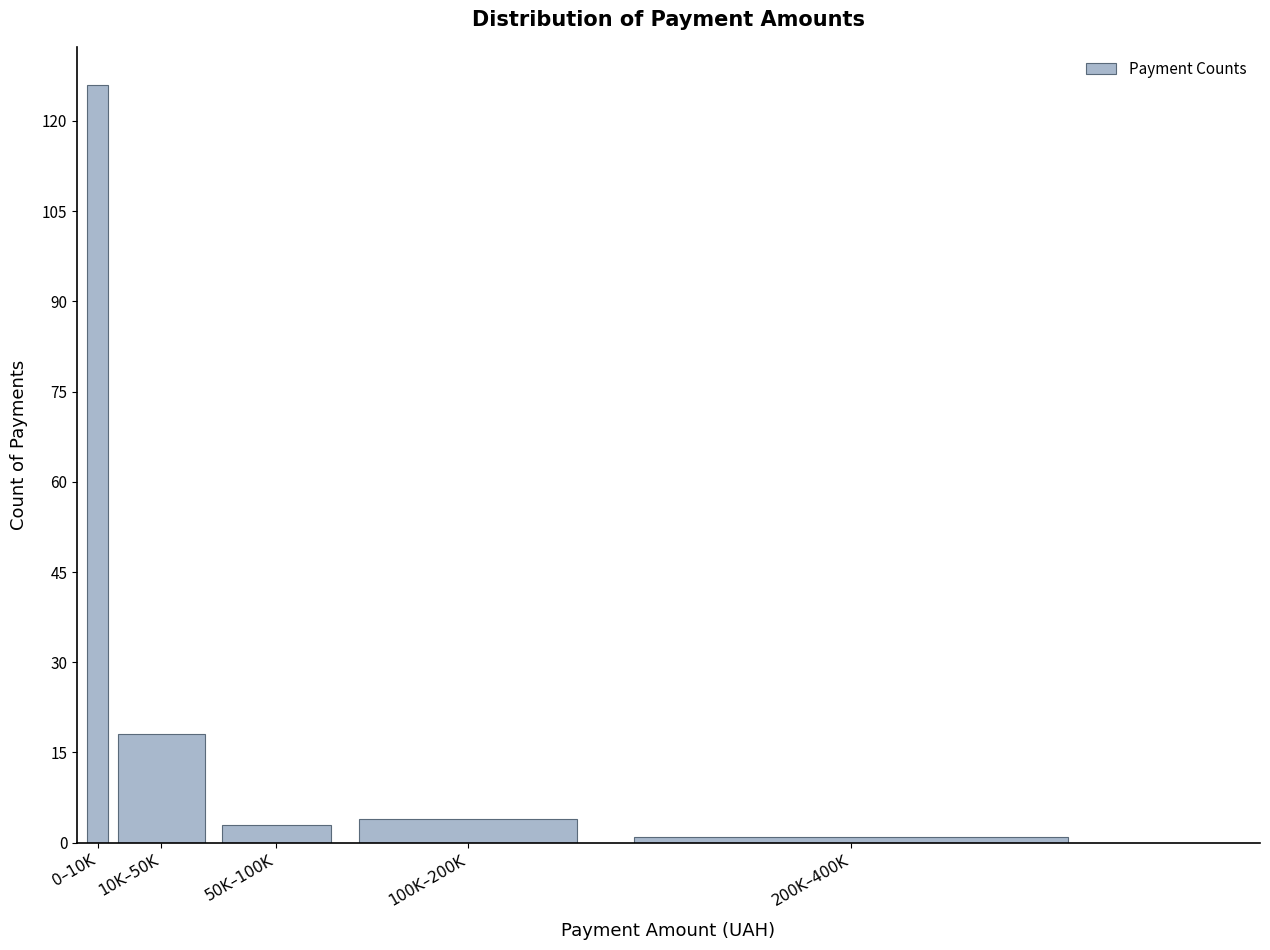

Reading left to right, list all the values displayed in this chart.

126	18	3	4	1